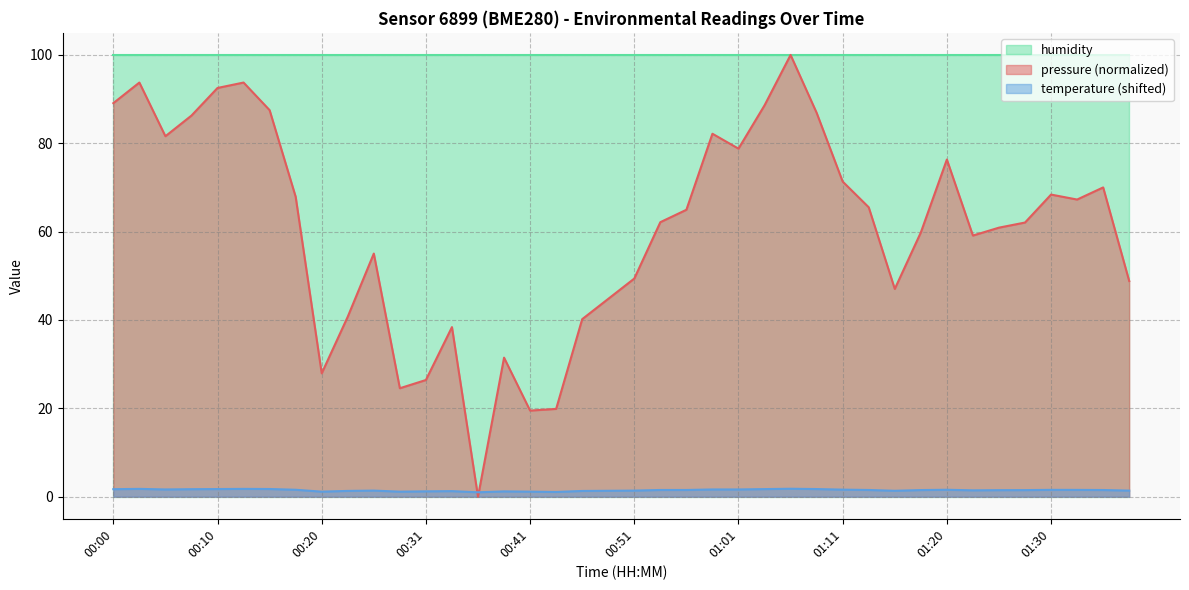

Is it true that temperature equals 2.7 at 01:01?

False